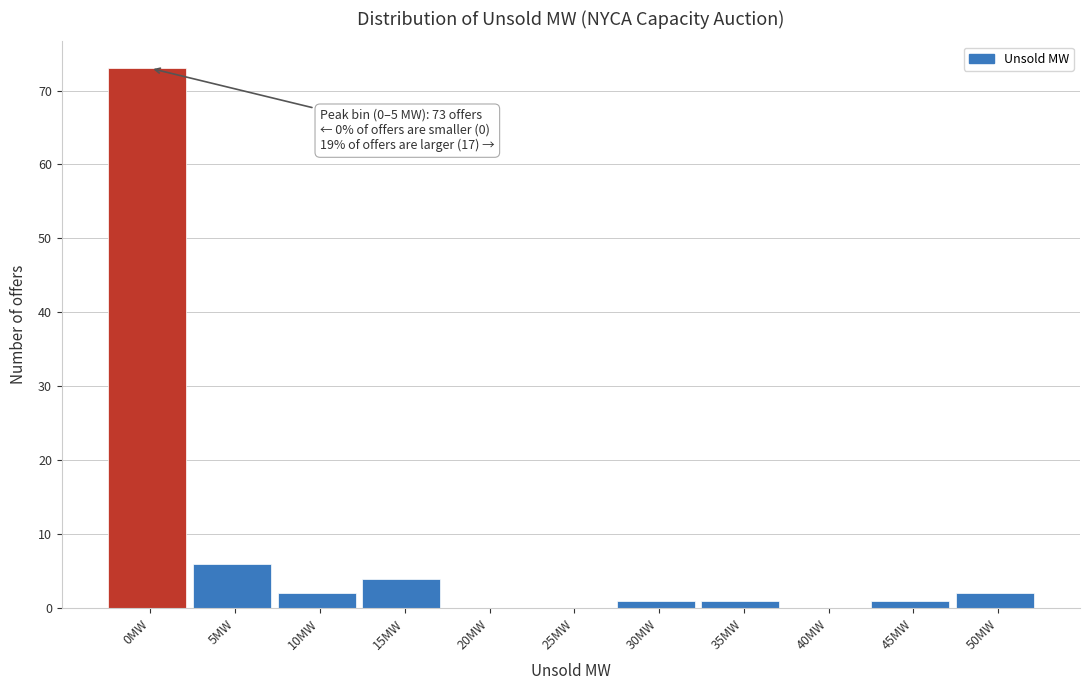

Reading left to right, extract all data points from this chart.

0MW=73	5MW=6	10MW=2	15MW=4	20MW=0	25MW=0	30MW=1	35MW=1	40MW=0	45MW=1	50MW=2